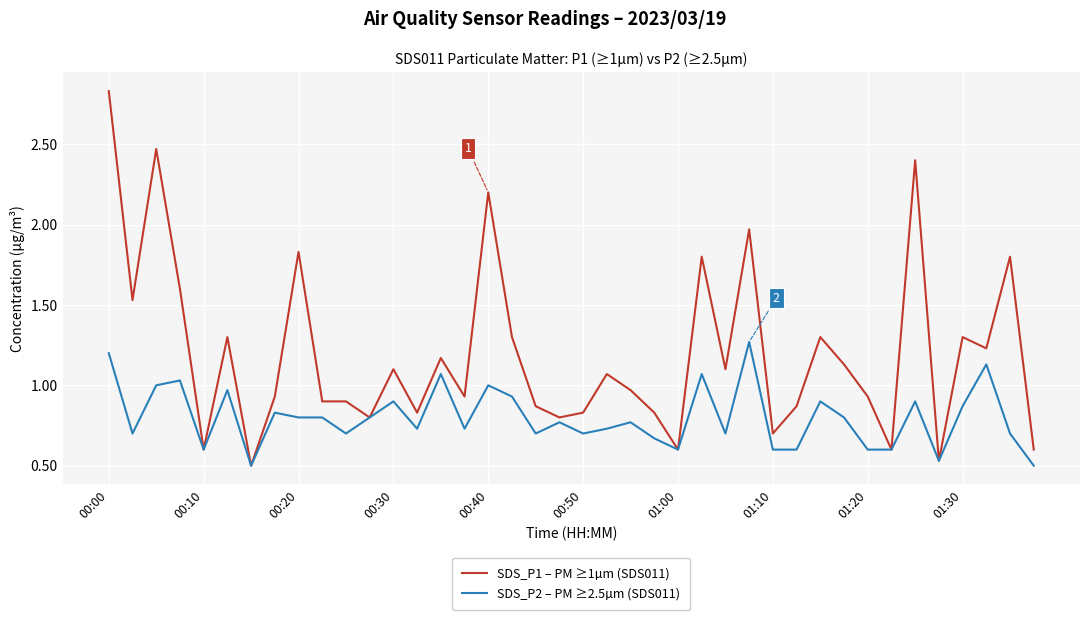

Does the chart have visible grid lines?

Yes